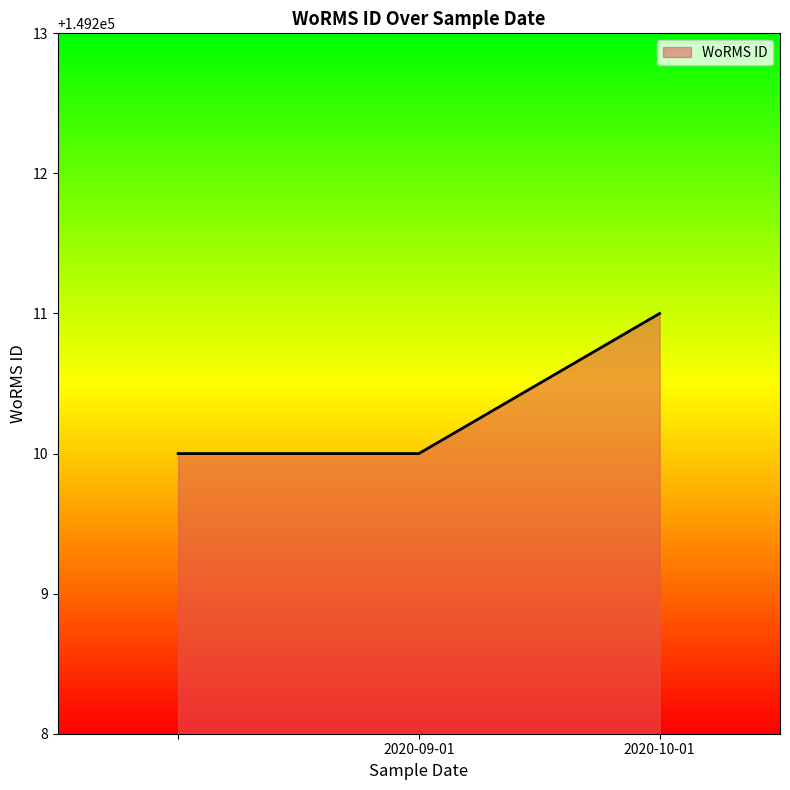

What is the greatest value displayed?

149211